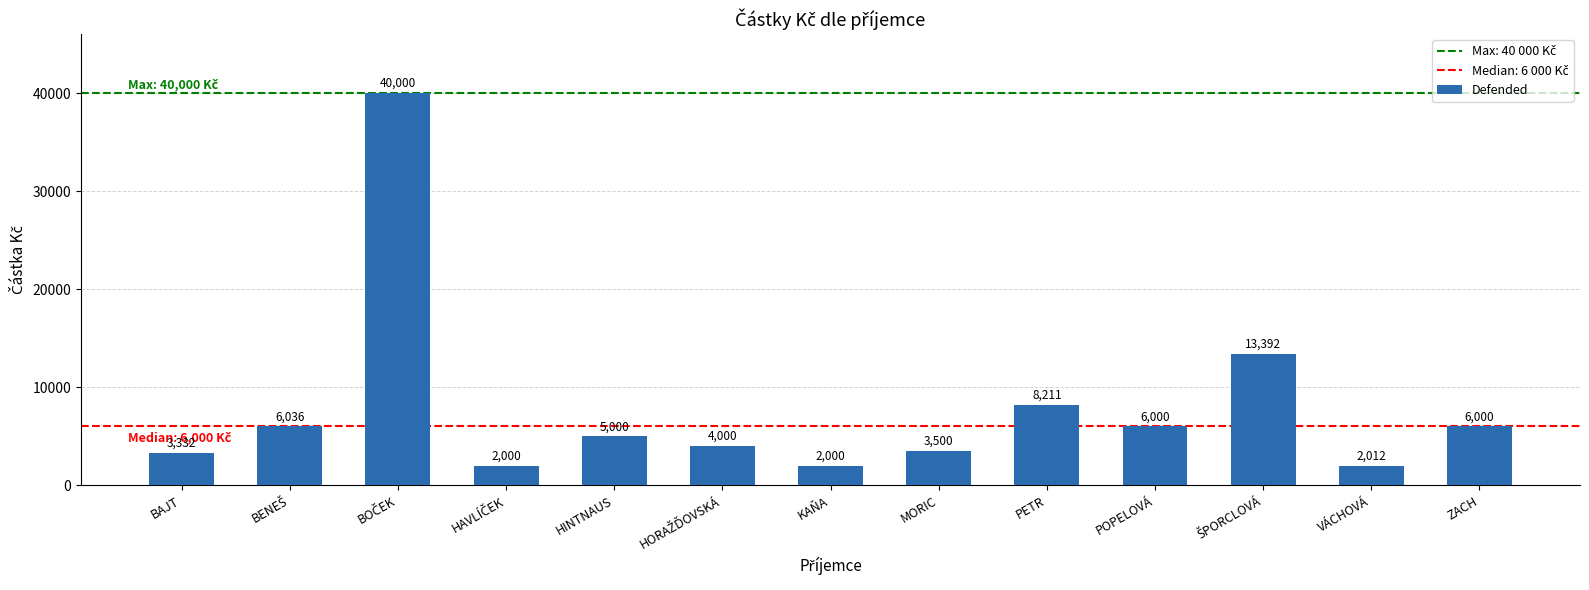

The chart shows a value of 3500 at MORIC. True or false?

True